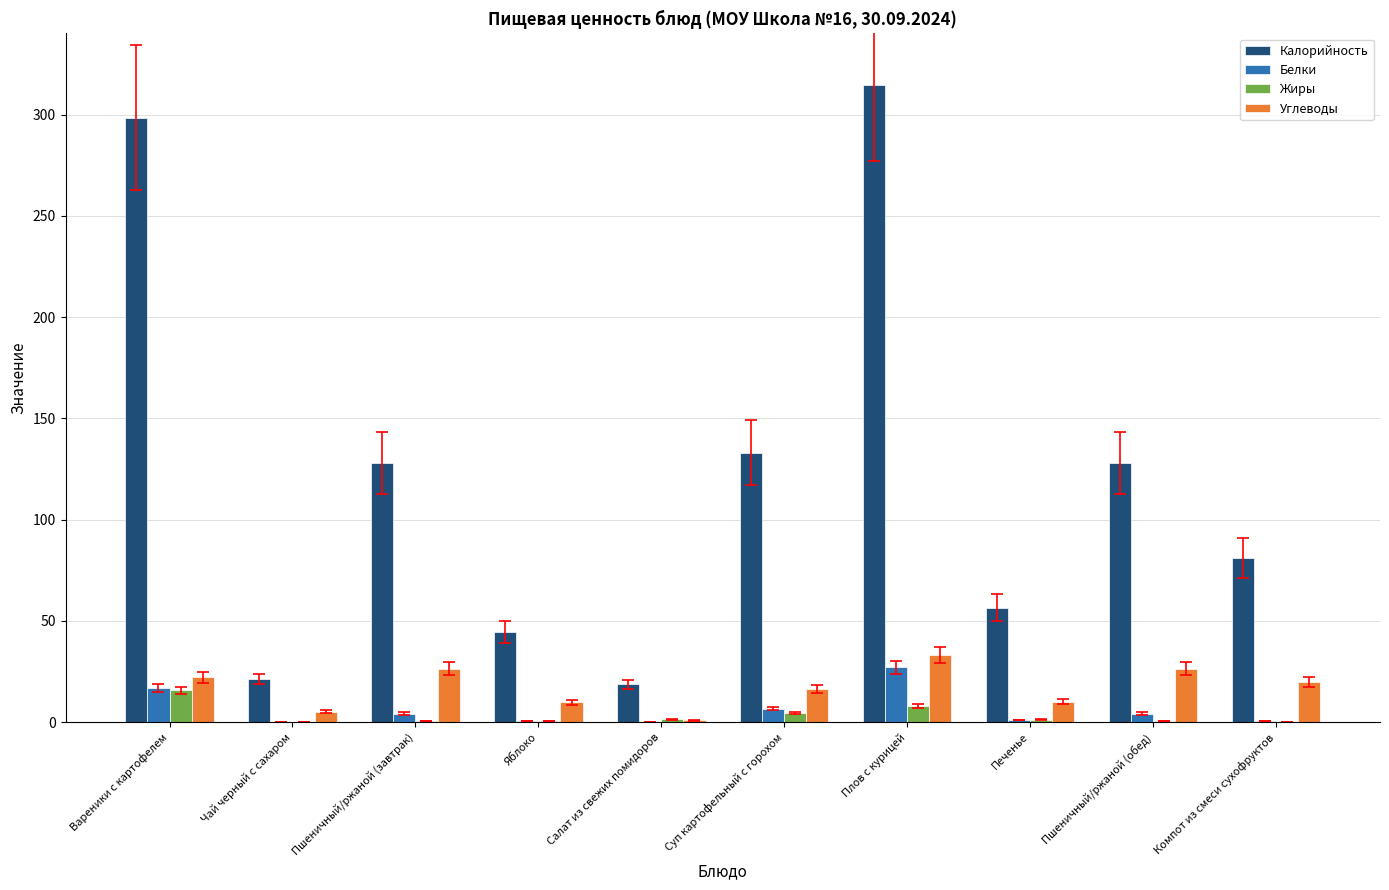

Where does the Белки series first go above 4?

Вареники с картофелем